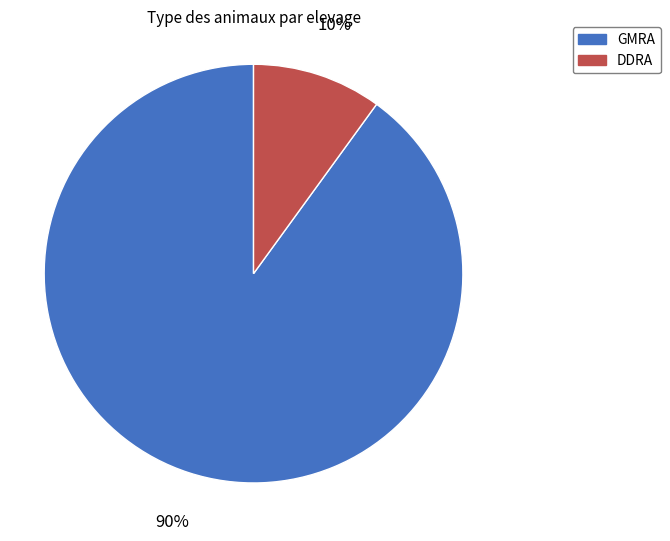

Does DDRA account for over 50% of the chart?

No